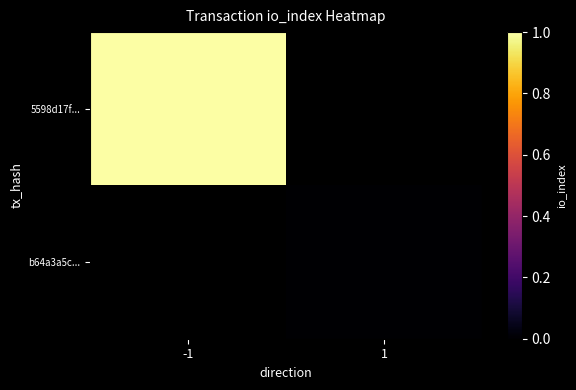

How many series are shown in this chart?

2